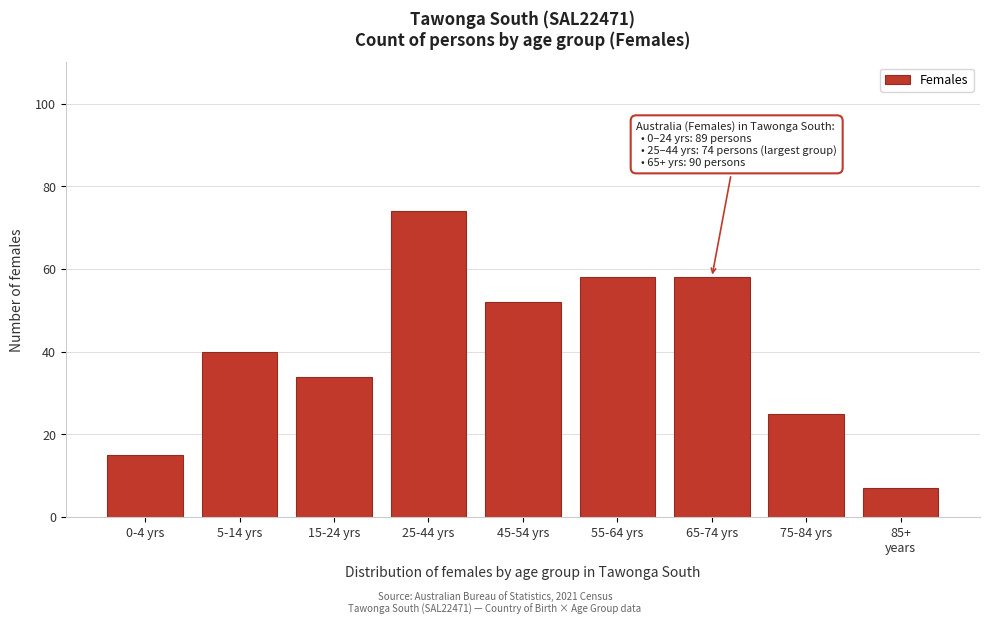

Reading left to right, what are all the values shown in this chart?

15	40	34	74	52	58	58	25	7